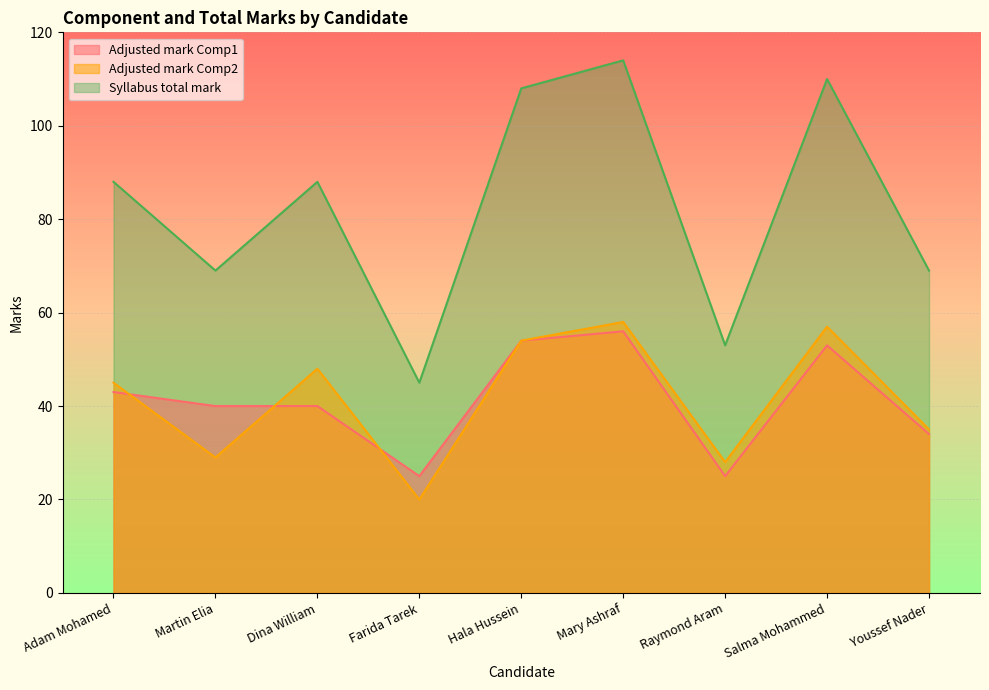

At which category is the sum across all series the highest?

Mary Ashraf